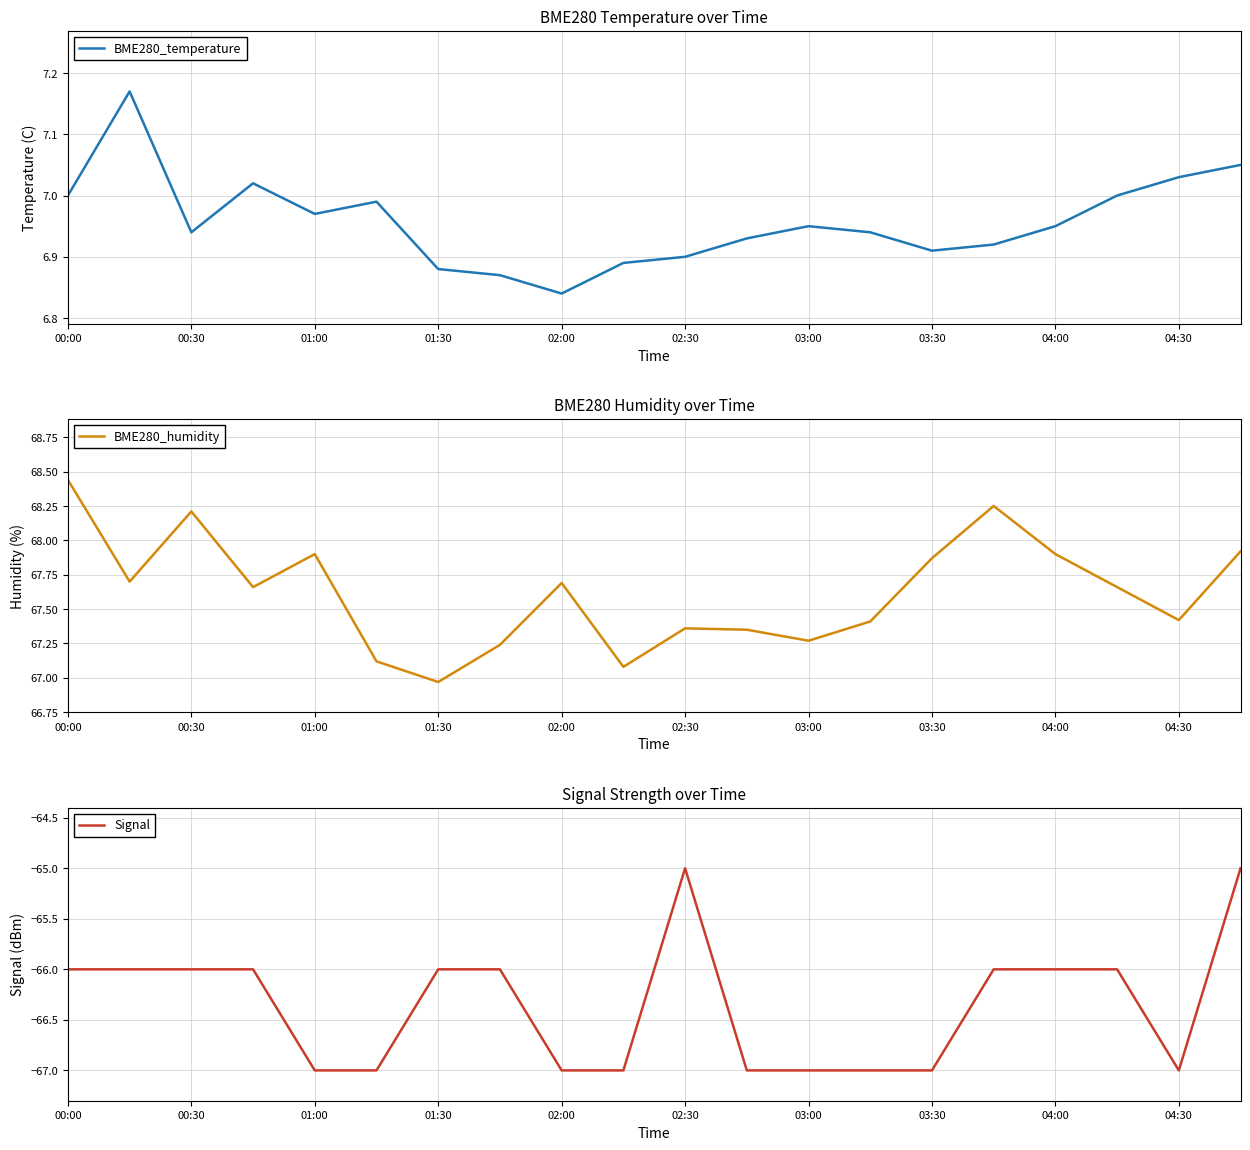

The value of BME280_temperature at 17 is 7.0. True or false?

True